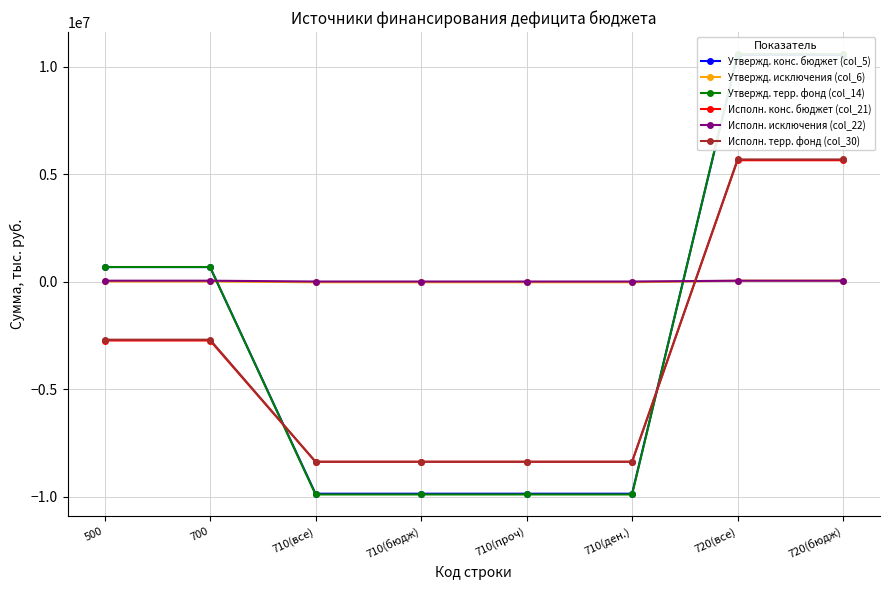

Reading left to right, list all the values displayed in this chart.

Утвержд. конс. бюджет (col_5): 671674.6	671674.6	-9868500.0	-9868500.0	-9868500.0	-9868500.0	10540174.6	10540174.6
Утвержд. исключения (col_6): 3100.0	3100.0	-35000.0	-35000.0	-35000.0	-35000.0	38100.0	38100.0
Утвержд. терр. фонд (col_14): 674774.6	674774.6	-9903500.0	-9903500.0	-9903500.0	-9903500.0	10578274.6	10578274.6
Исполн. конс. бюджет (col_21): -2743206.7	-2743206.7	-8383087.3	-8383087.3	-8383087.3	-8383087.3	5639880.5	5639880.5
Исполн. исключения (col_22): 38100.0	38100.0	0.0	0.0	0.0	0.0	38100.0	38100.0
Исполн. терр. фонд (col_30): -2705106.7	-2705106.7	-8383087.3	-8383087.3	-8383087.3	-8383087.3	5677980.5	5677980.5